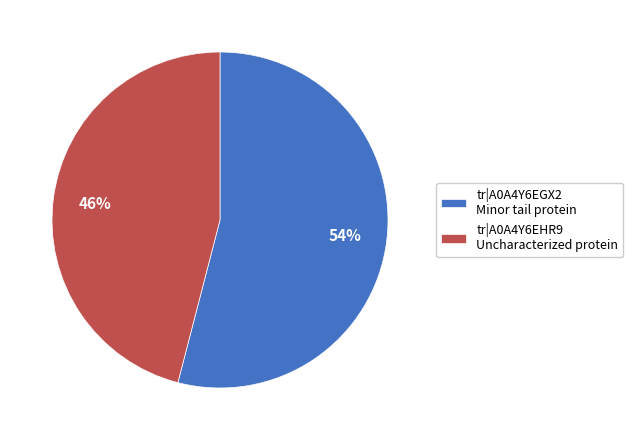

What percentage is the tr|A0A4Y6EHR9 Uncharacterized protein slice, to the nearest percent?

46%